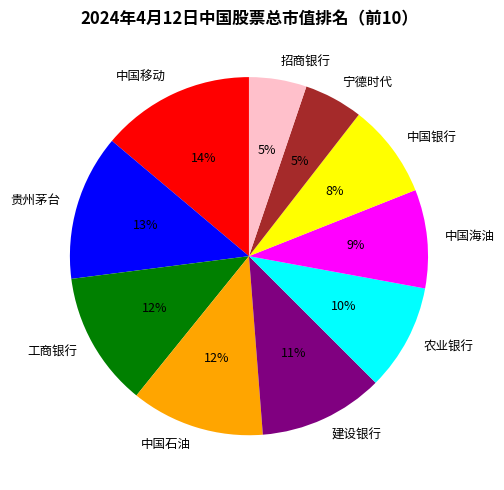

How many segments does this pie chart have?

10